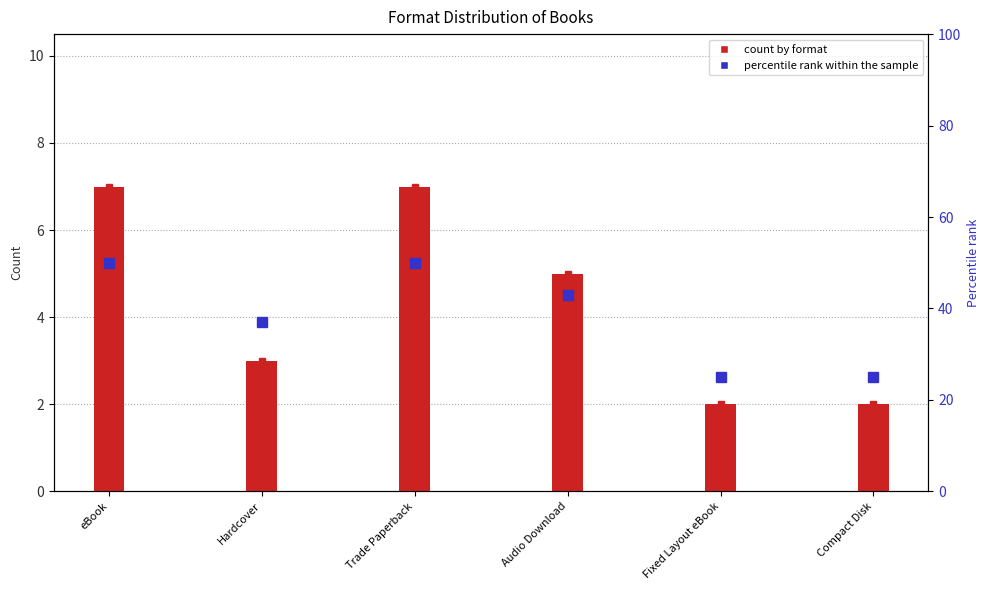

Which has a higher value, Compact Disk or Audio Download?

Audio Download